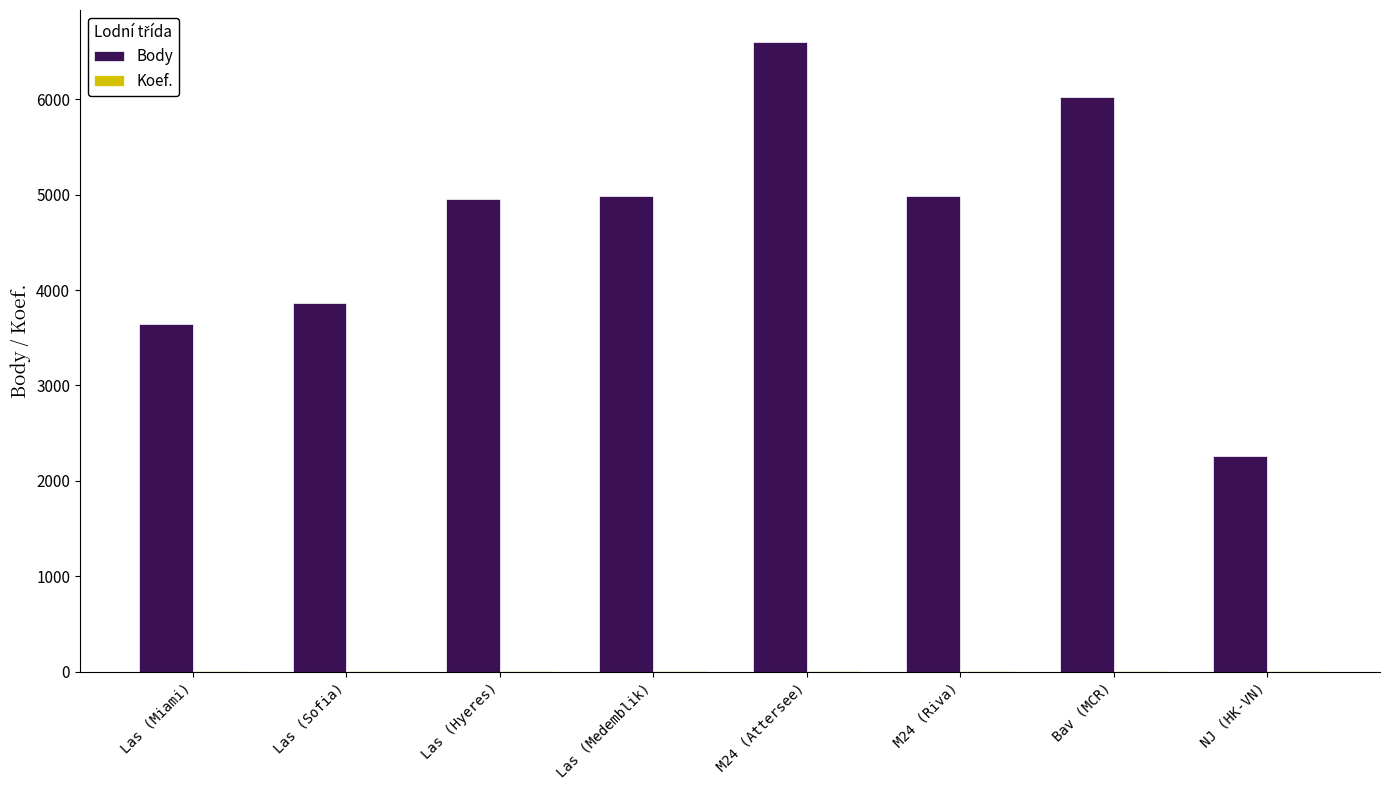

Which series changed the most between Las (Miami) and Las (Hyeres)?

Body